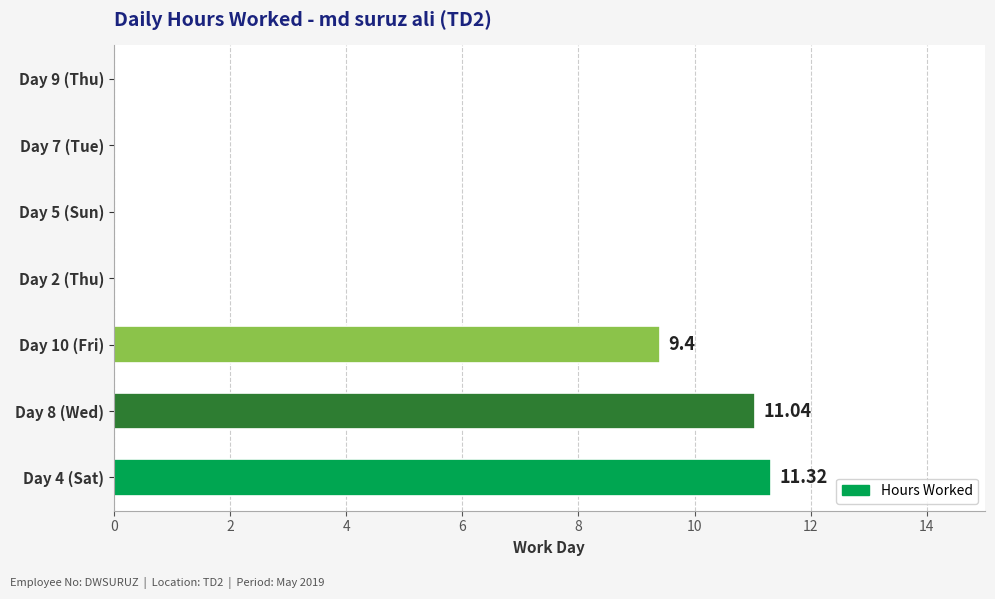

What is the ratio of the value at Day 10 (Fri) to the value at Day 4 (Sat)?

0.8